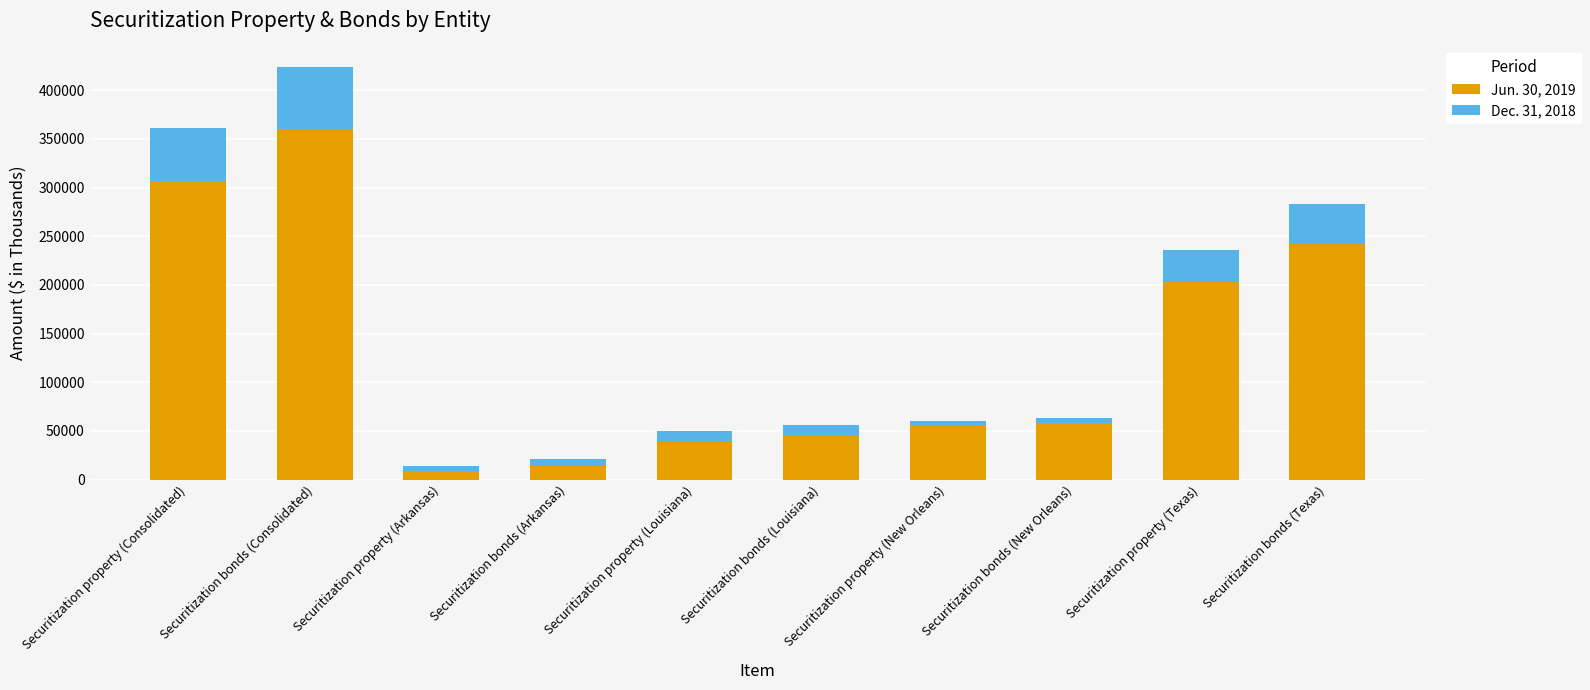

True or false: Jun. 30, 2019 has a value of 58322 at Securitization bonds (New Orleans).

True